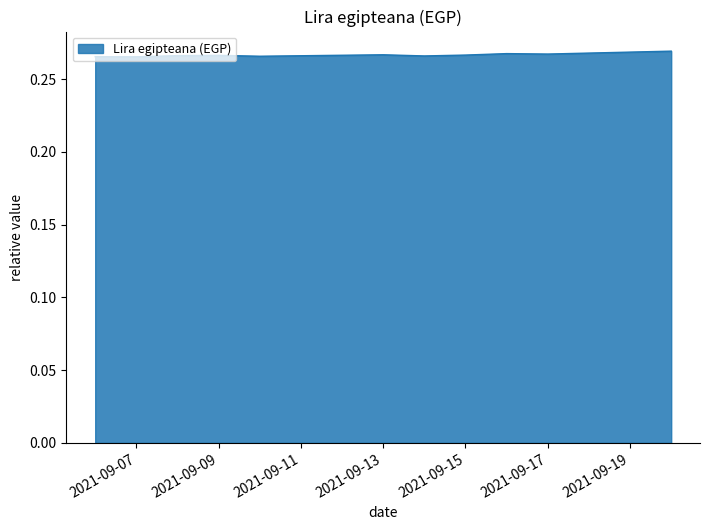

Does the chart display data point markers on the line(s)?

No